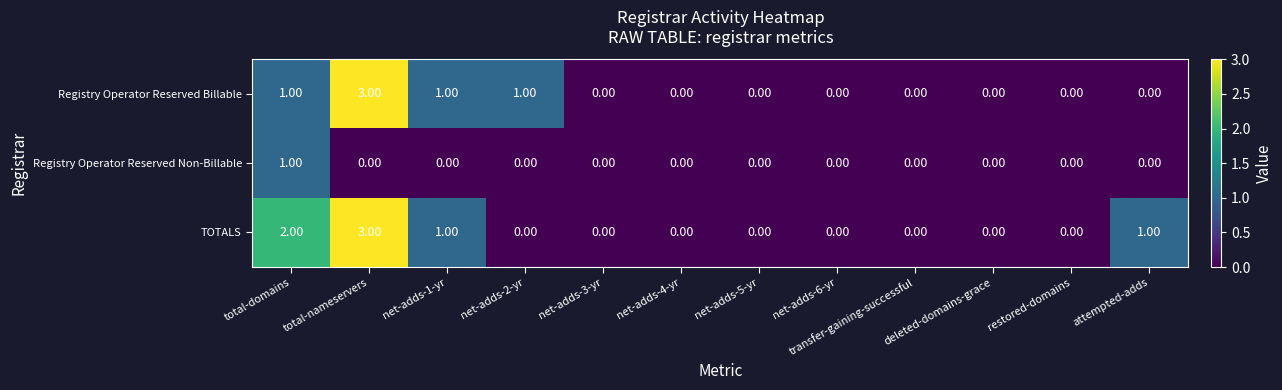

What is the difference between the maximum and second lowest values in the Registry Operator Reserved Billable series?

3